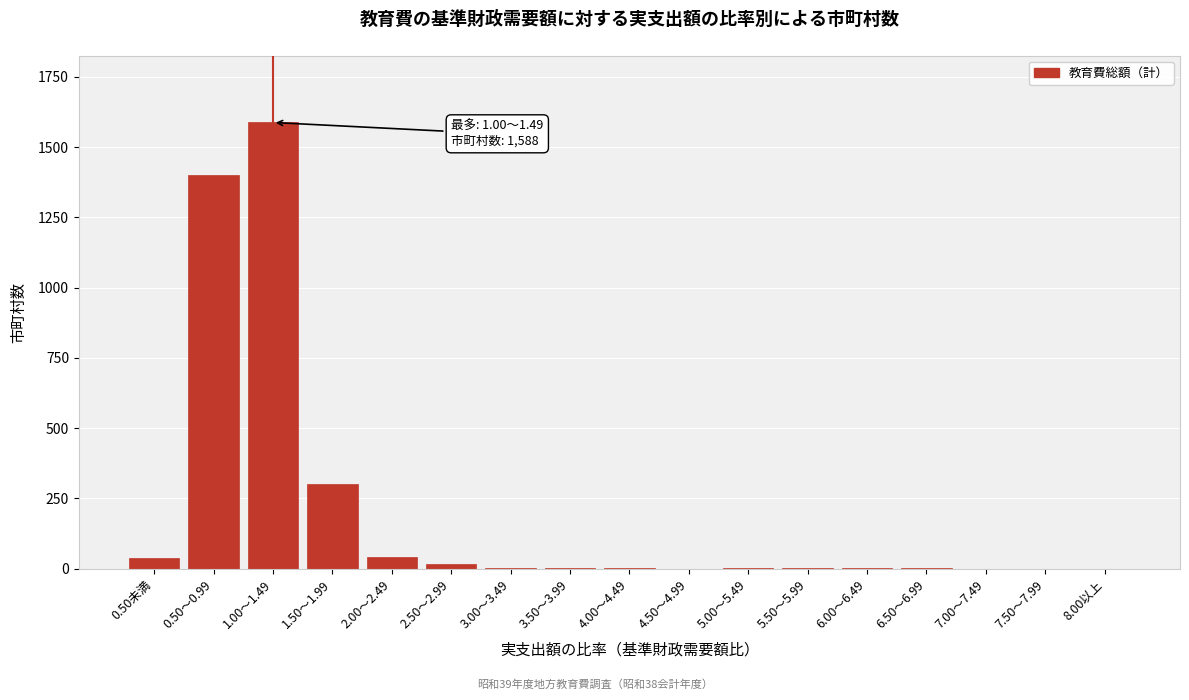

At which category does the chart reach its peak across all series?

1.00～1.49